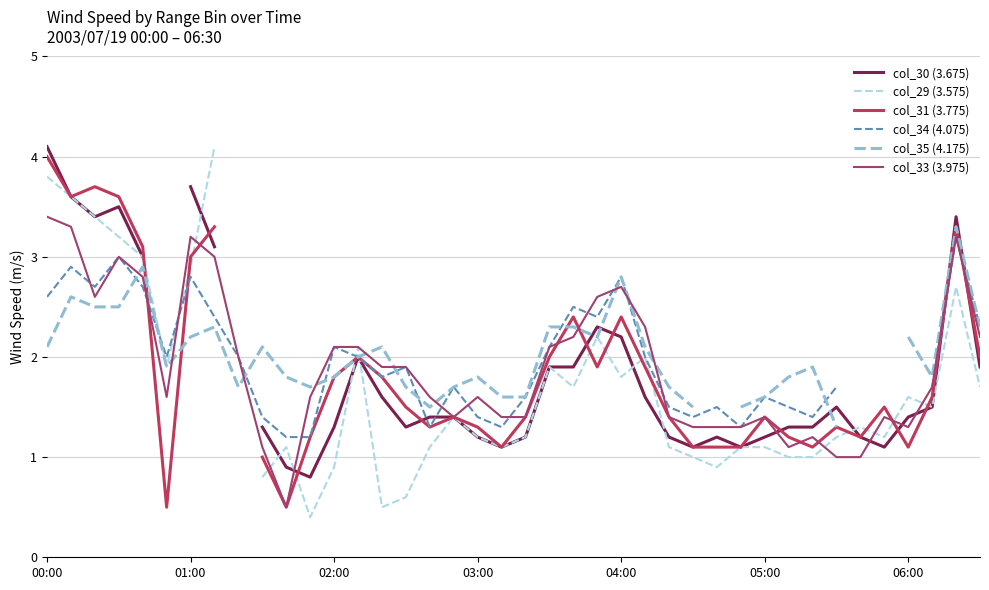

At which label does col_31 (3.775) reach its peak?

00:00